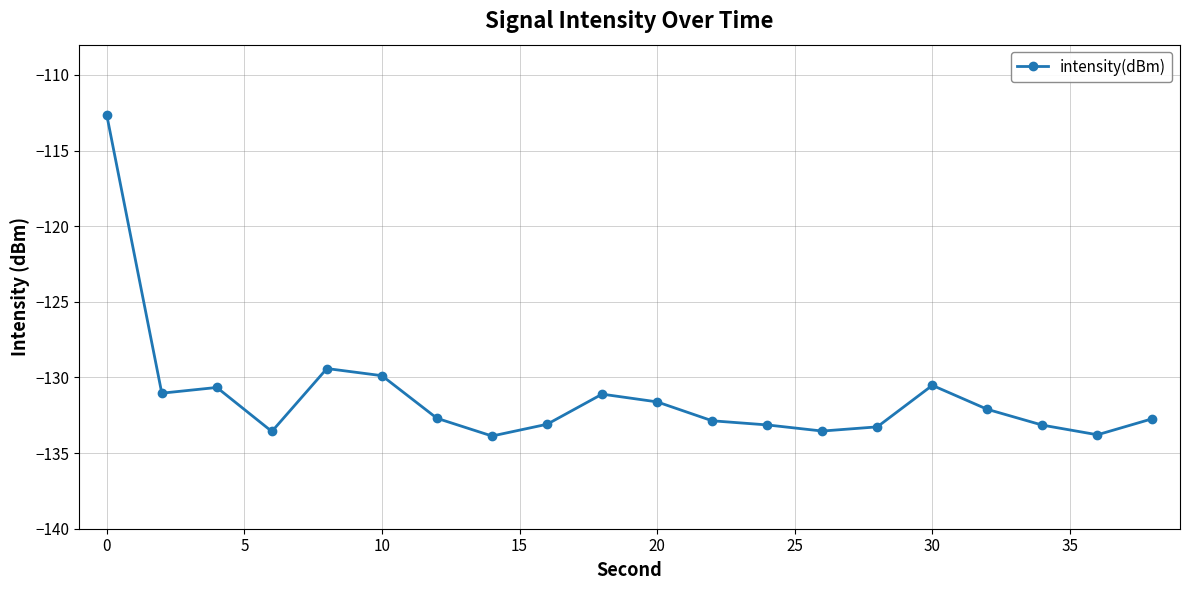

True or false: the data has more than 0 interior local peaks.

True